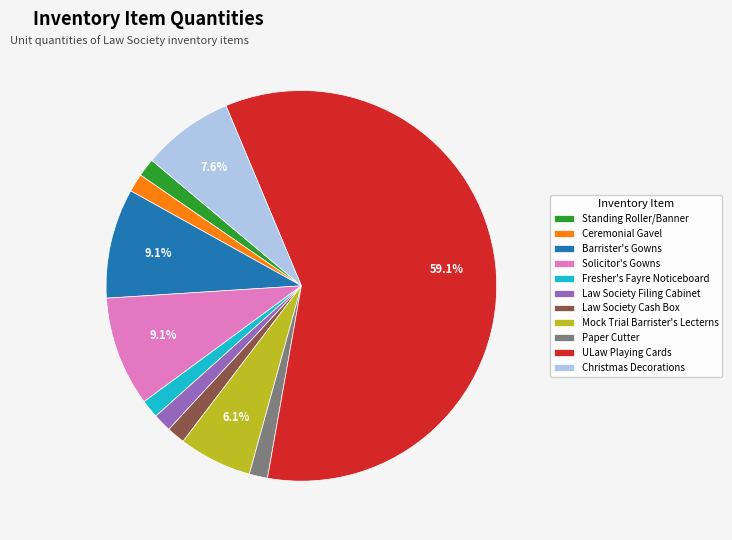

How many segments does this pie chart have?

11